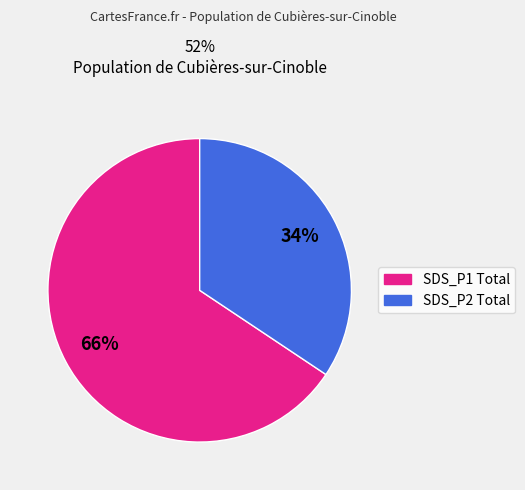

How many segments does this pie chart have?

2